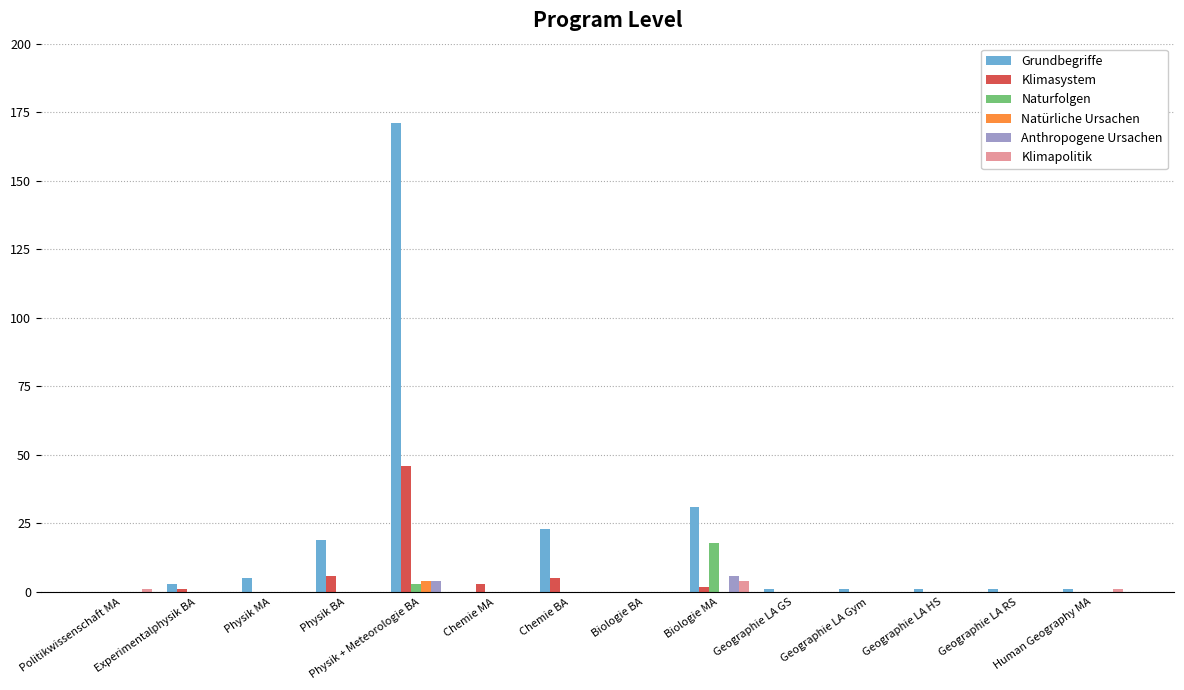

What are all the series names shown in the legend?

Grundbegriffe, Klimasystem, Naturfolgen, Natürliche Ursachen, Anthropogene Ursachen, Klimapolitik